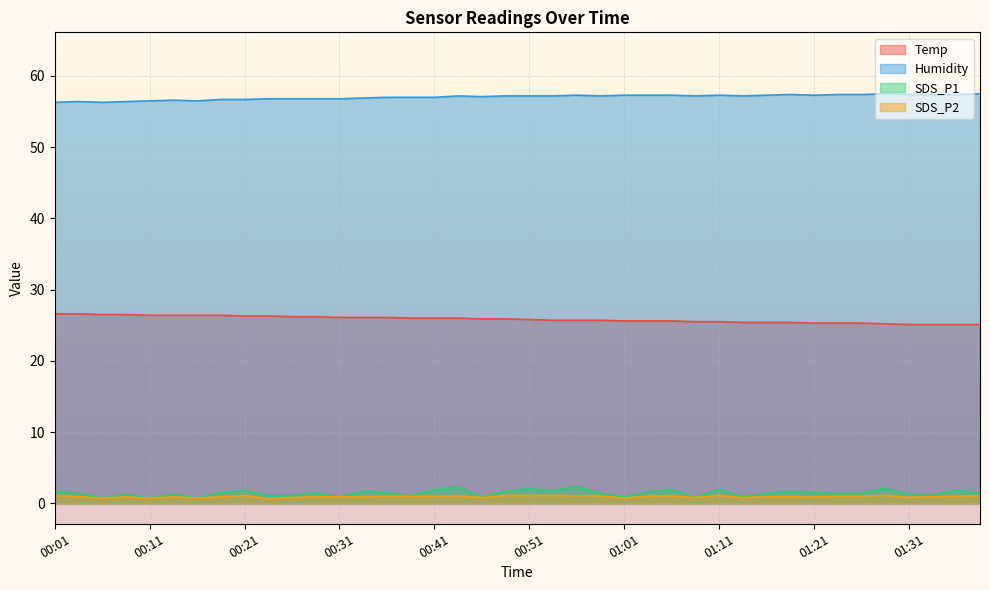

Which series has the largest total across all categories?

Humidity